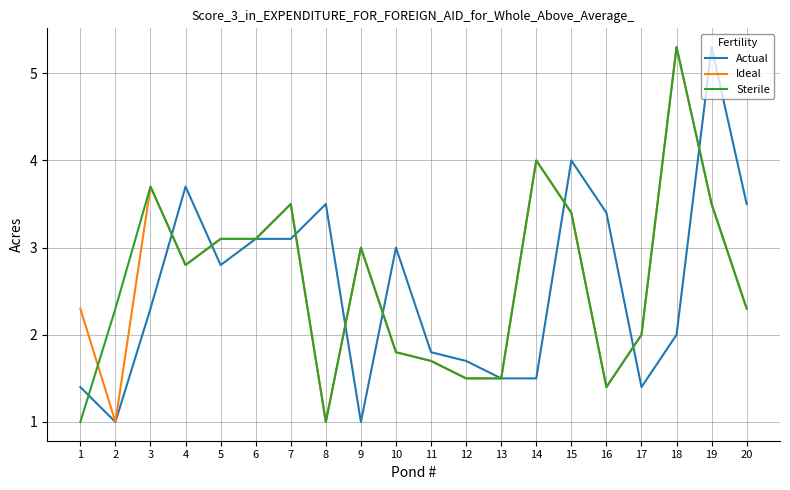

What is the minimum value for Ideal?

1.0